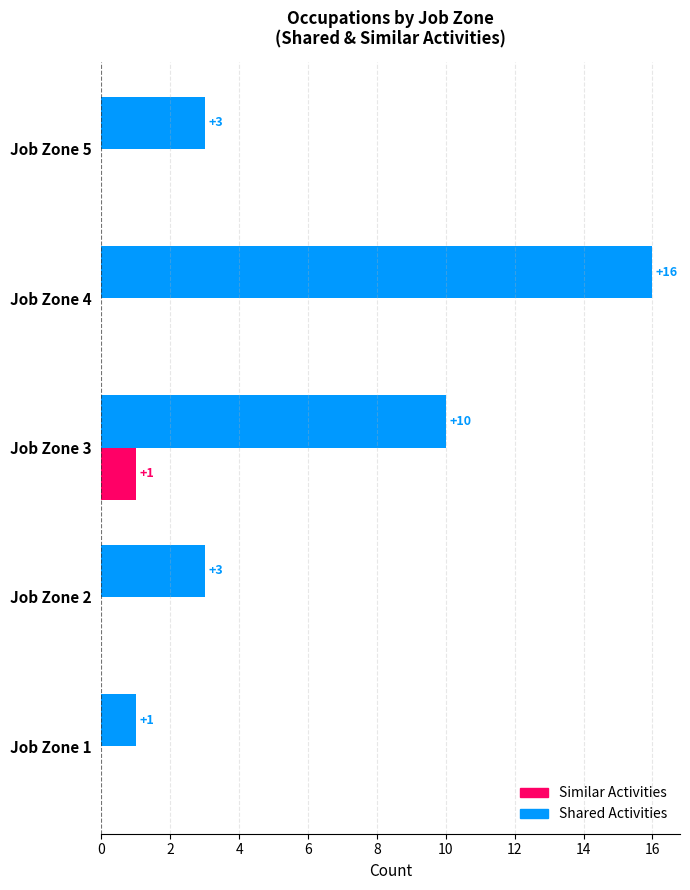

Is it true that Similar Activities equals 1 at Job Zone 3?

True